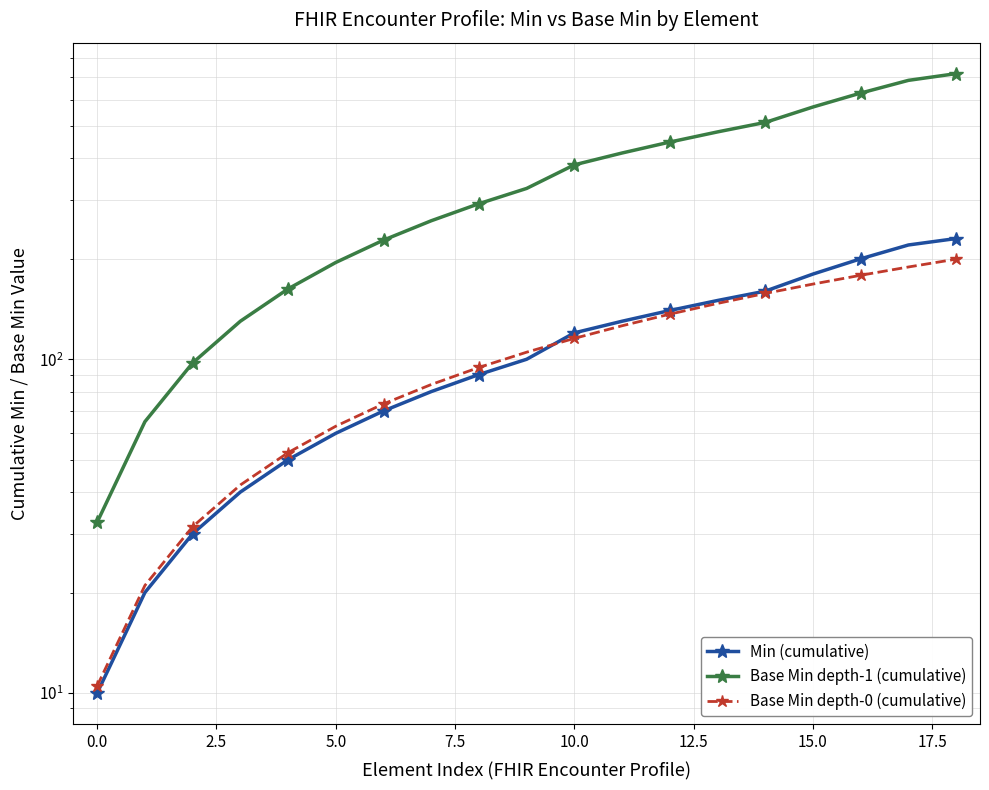

How many series are shown in this chart?

3